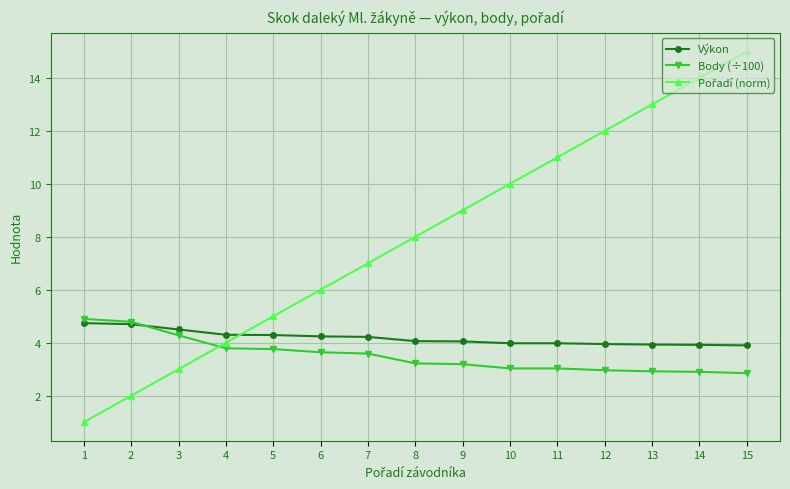

What is the total value across all series at 2?

11.5